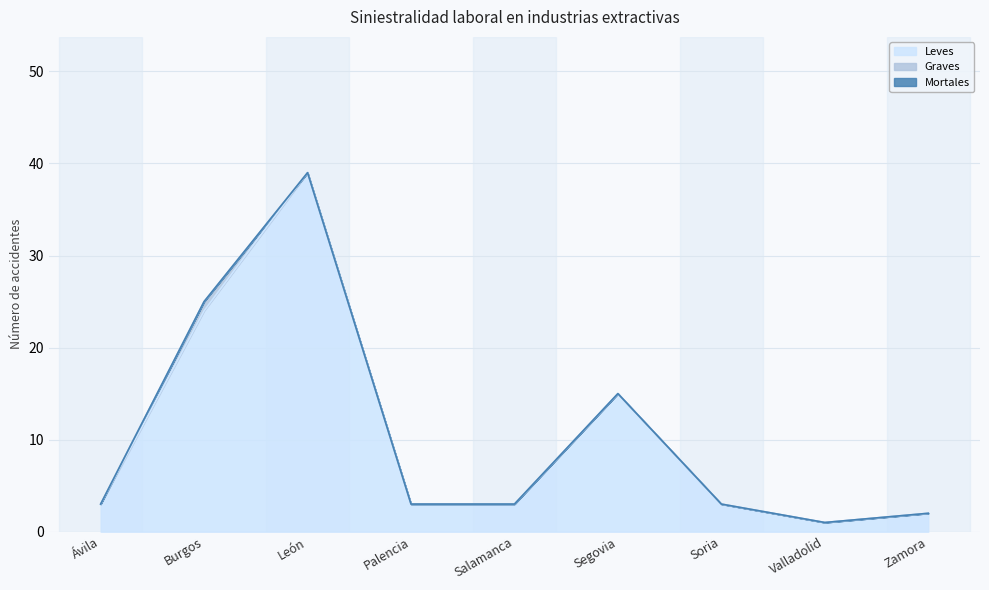

Is the value of Graves at Ávila greater than the value of Leves at Valladolid?

No